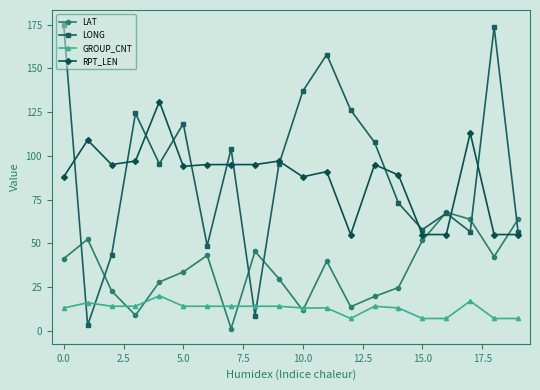

True or false: LAT has more than 2 points higher than both neighbors.

True